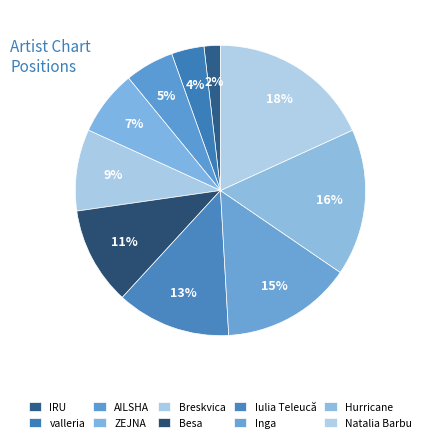

To the nearest percent, what is the difference between the largest and smallest slice percentages?

16%